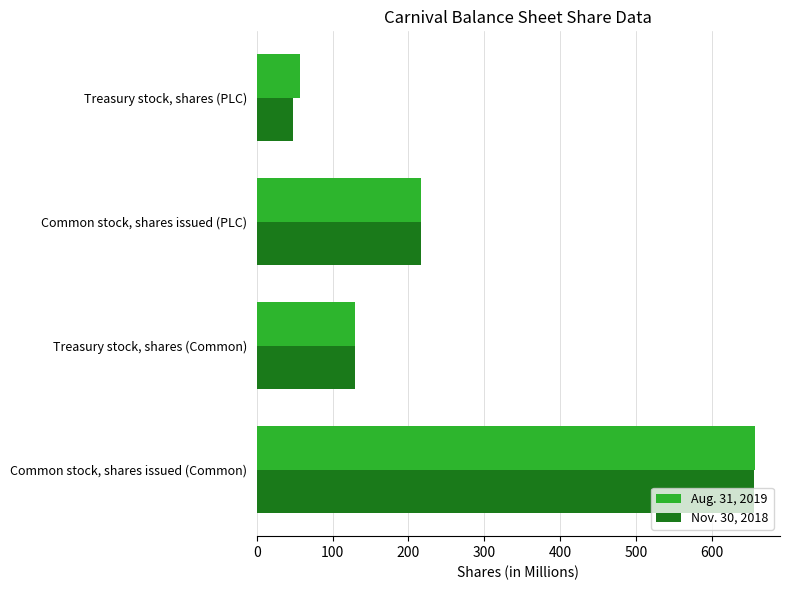

Rank the series by their maximum value, from lowest to highest.

Nov. 30, 2018, Aug. 31, 2019